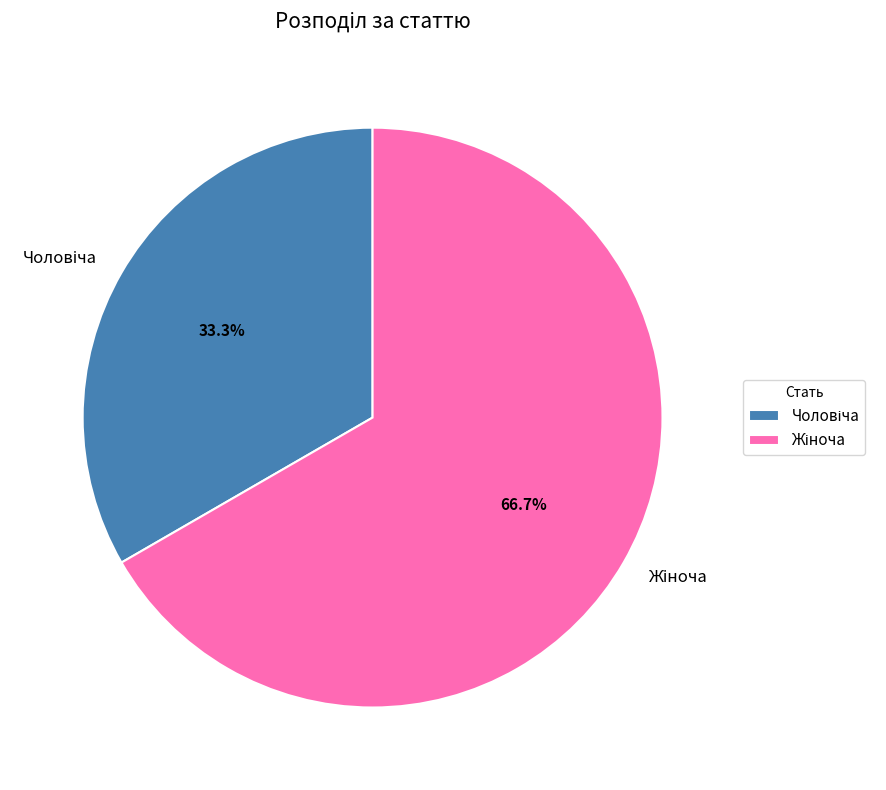

Is there a majority slice in this chart?

Yes